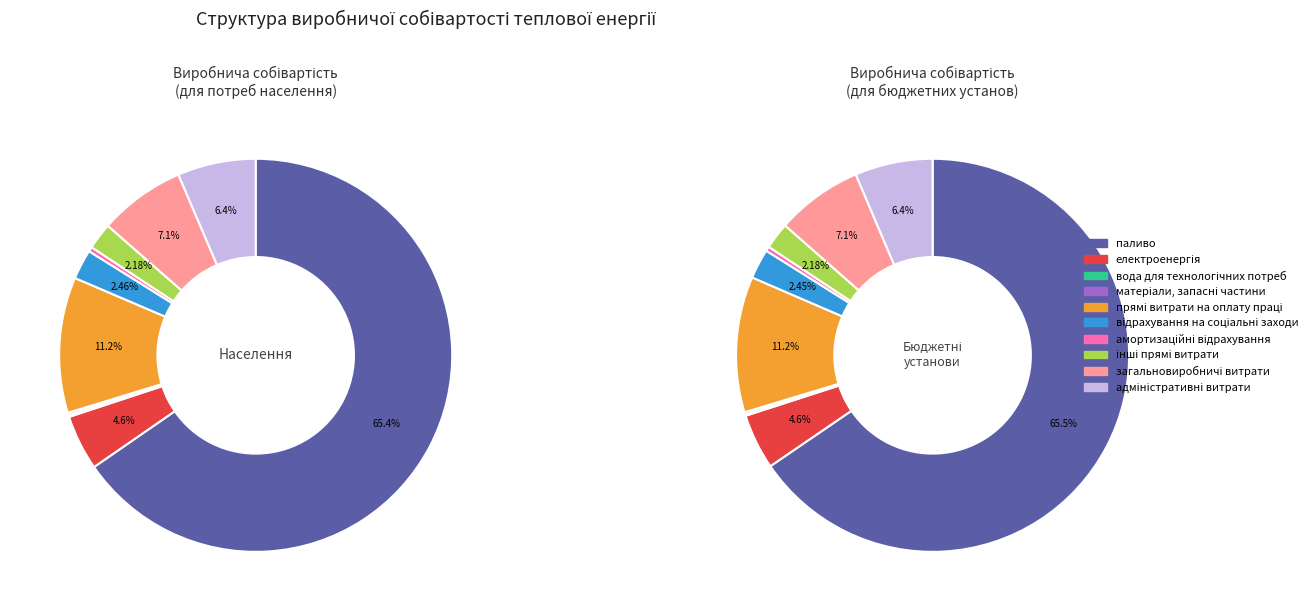

Rank the categories by value from highest to lowest.

паливо, прямі витрати на оплату праці, загальновиробничі витрати, адміністративні витрати, електроенергія, відрахування на соціальні заходи, інші прямі витрати, амортизаційні відрахування, матеріали, запасні частини, вода для технологічних потреб